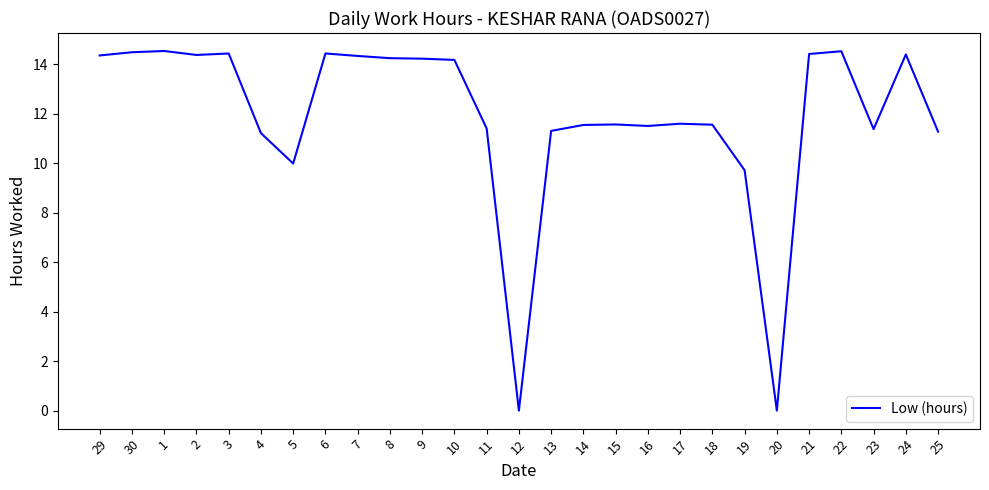

At which label does the data first exceed 11?

29